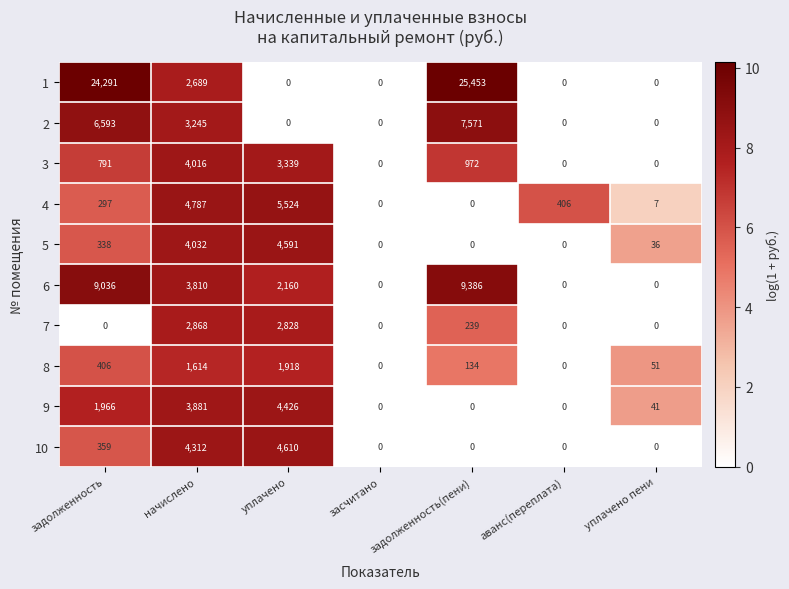

At which category is the sum across all series the highest?

задолженность